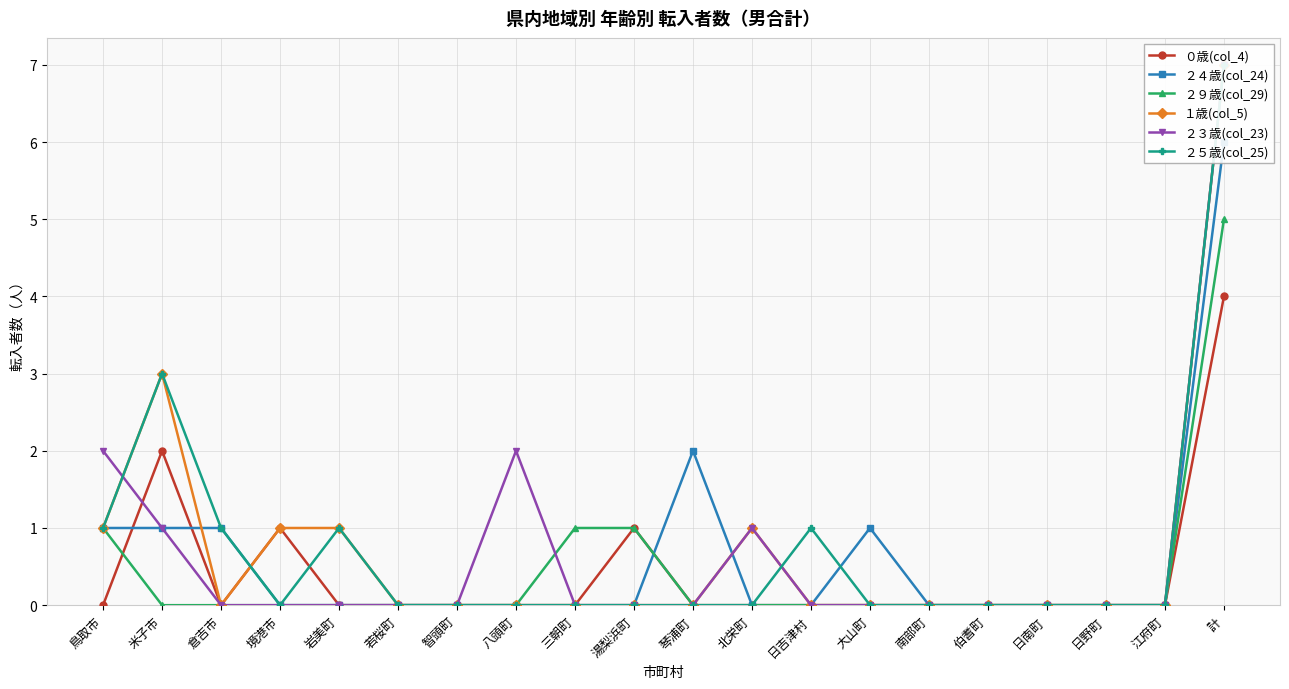

What is the highest value of the ２５歳(col_25) series?

7